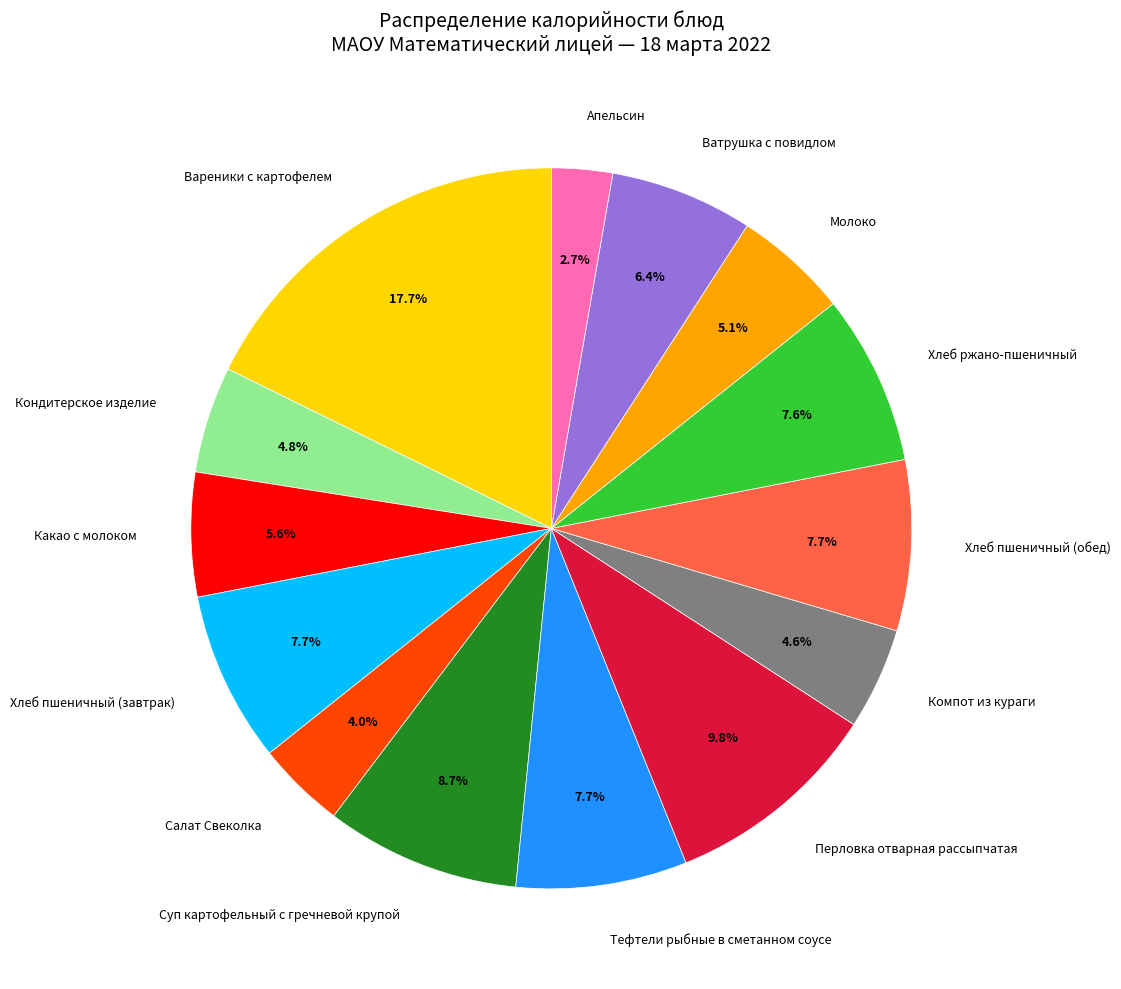

How many segments does this pie chart have?

14